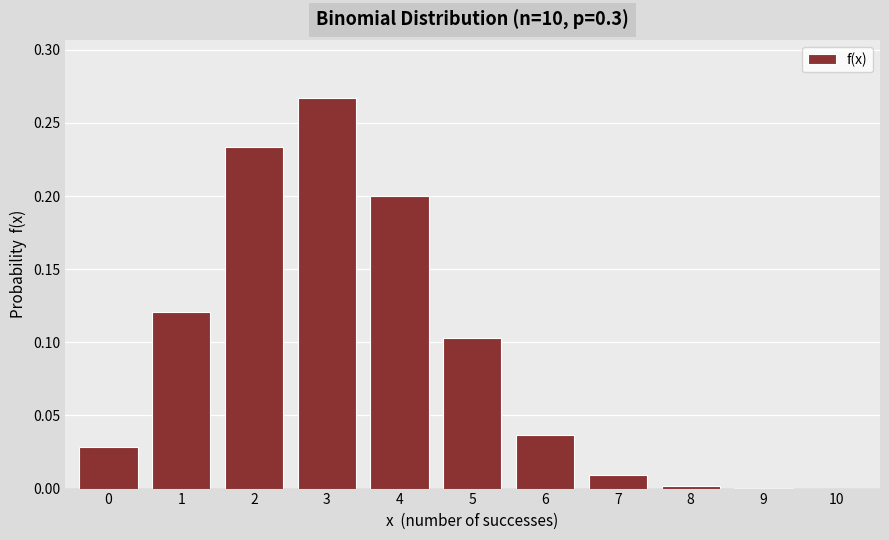

At which category does the chart reach its peak across all series?

3